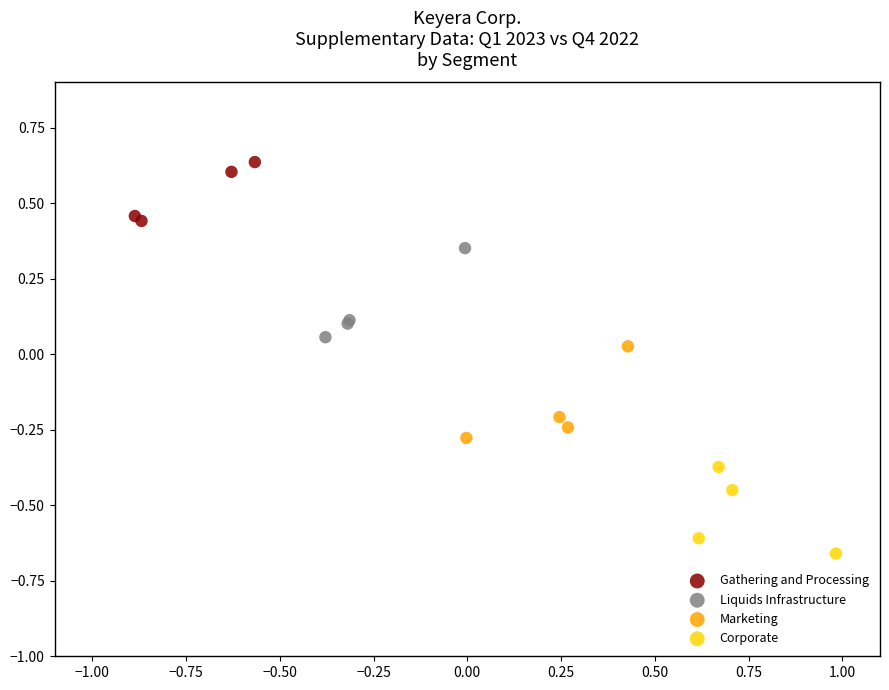

Which series reaches the maximum Y coordinate?

Gathering and Processing